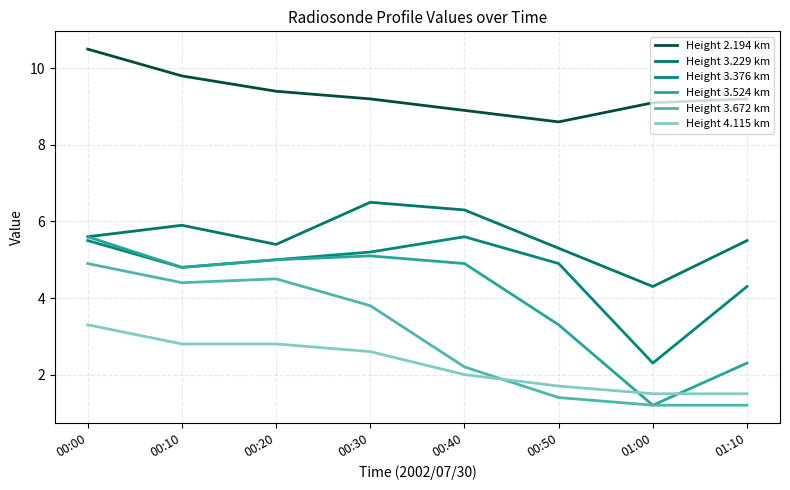

Which series ends up on top after the final intersection of Height 3.672 km and Height 4.115 km?

Height 4.115 km